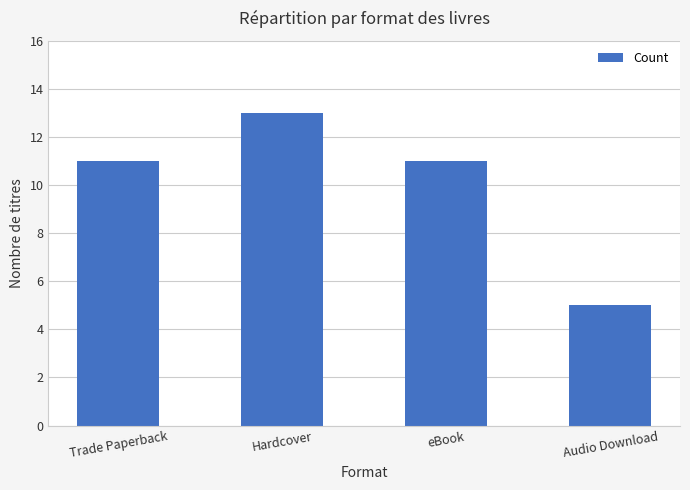

What is the label of the 2nd bar from the left?

Hardcover